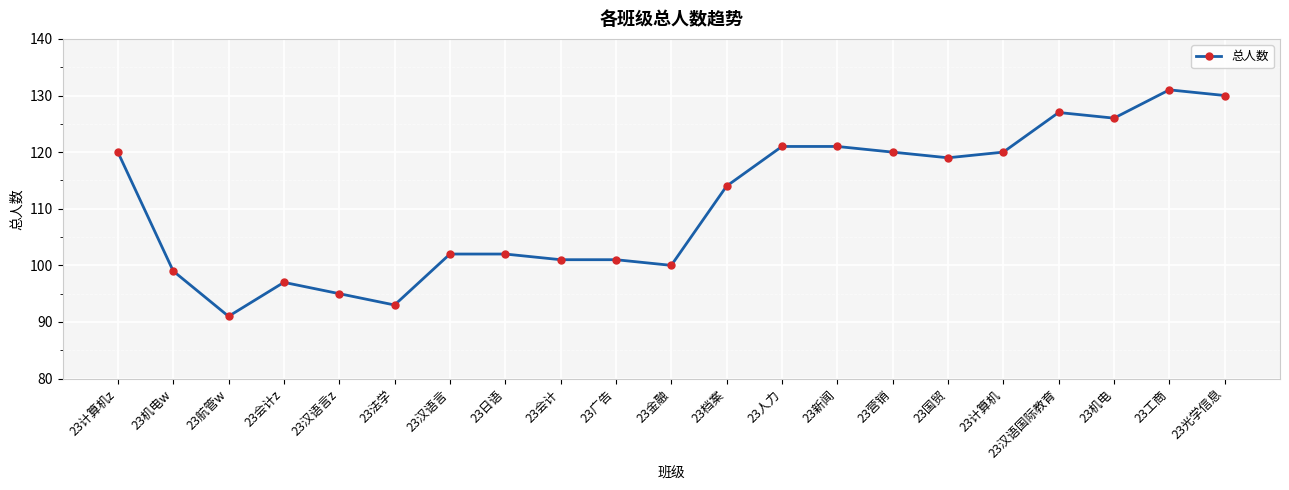

True or false: the data has more than 1 interior local peaks.

True